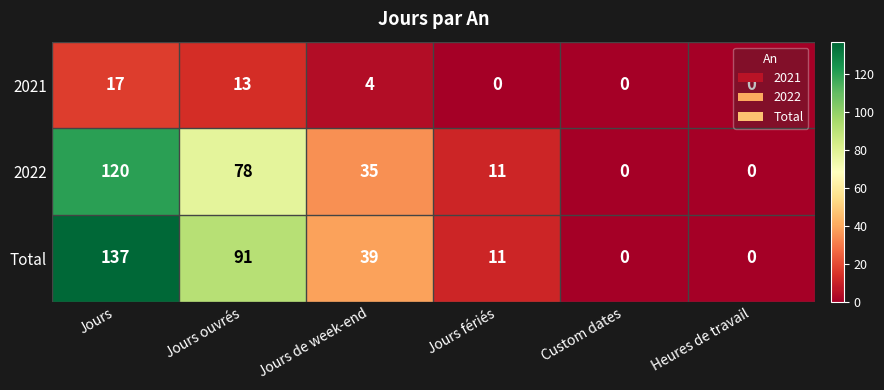

Where is Total nearest to the value 68?

Jours ouvrés